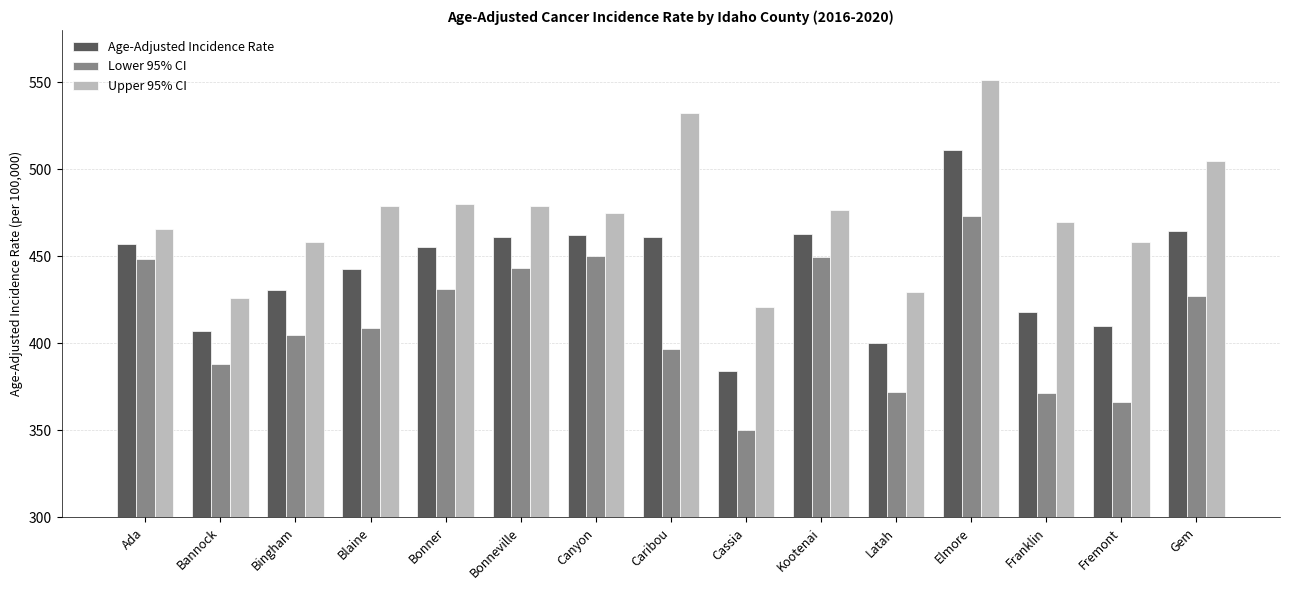

How many data points in Age-Adjusted Incidence Rate are above 455?

8